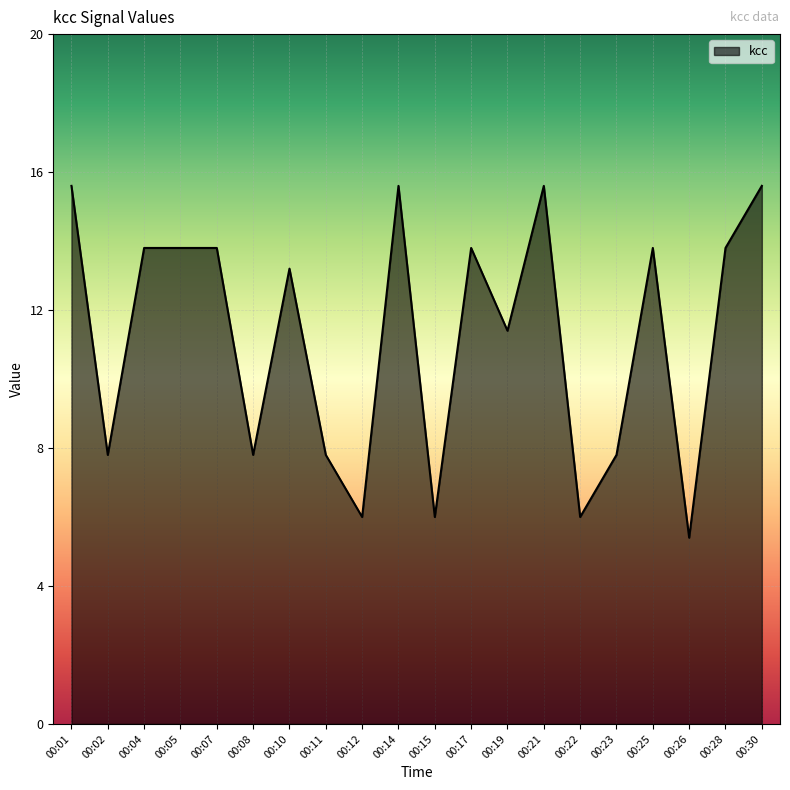

Where is the data nearest to the value 10?

00:19